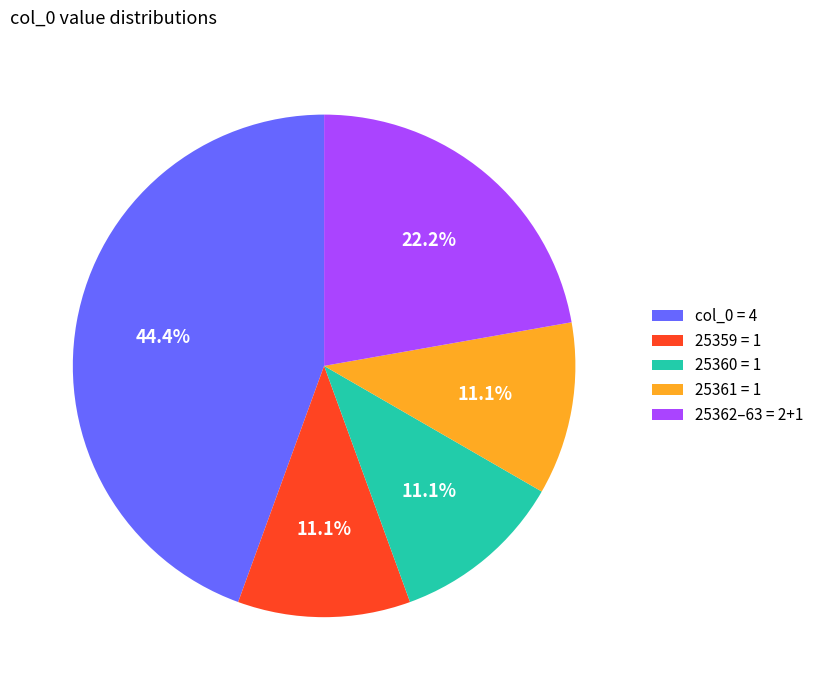

Between 25359 = 1 and 25362–63 = 2+1, which is larger?

25362–63 = 2+1